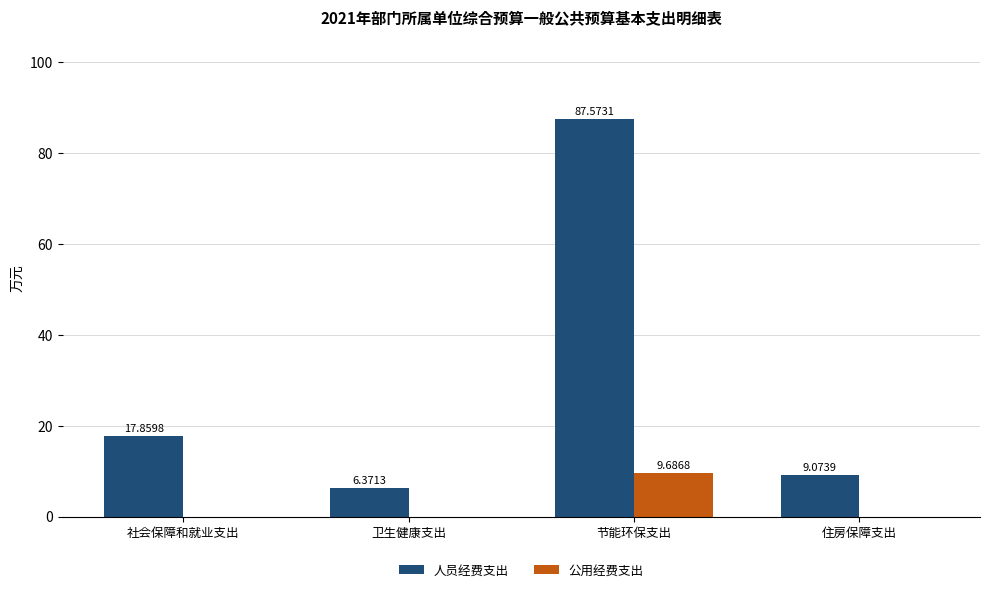

How many series are shown in this chart?

2